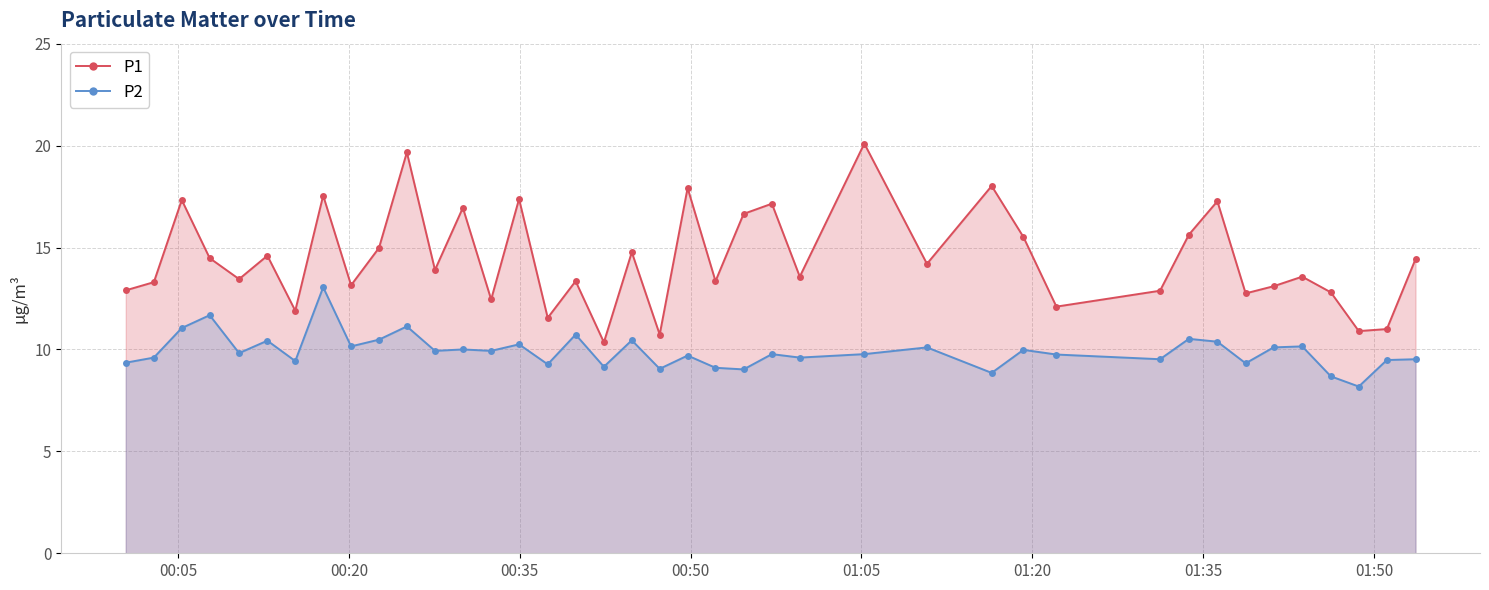

True or false: P2 and P1 cross at least once.

False